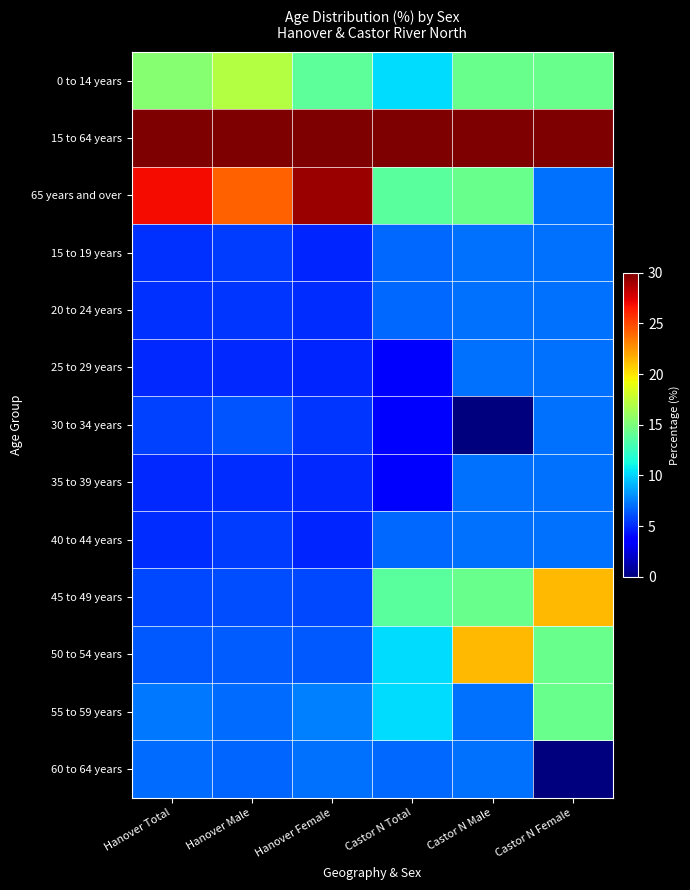

Which series changed the most between Hanover Total and Castor N Male?

50 to 54 years